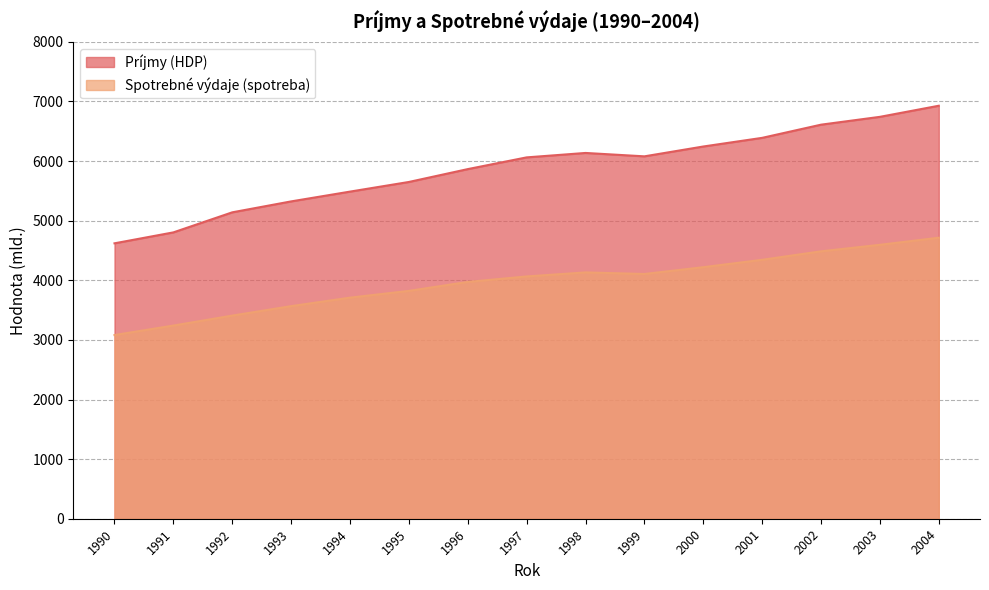

In Príjmy (HDP), how many points are lower than both neighbors (excluding endpoints)?

1